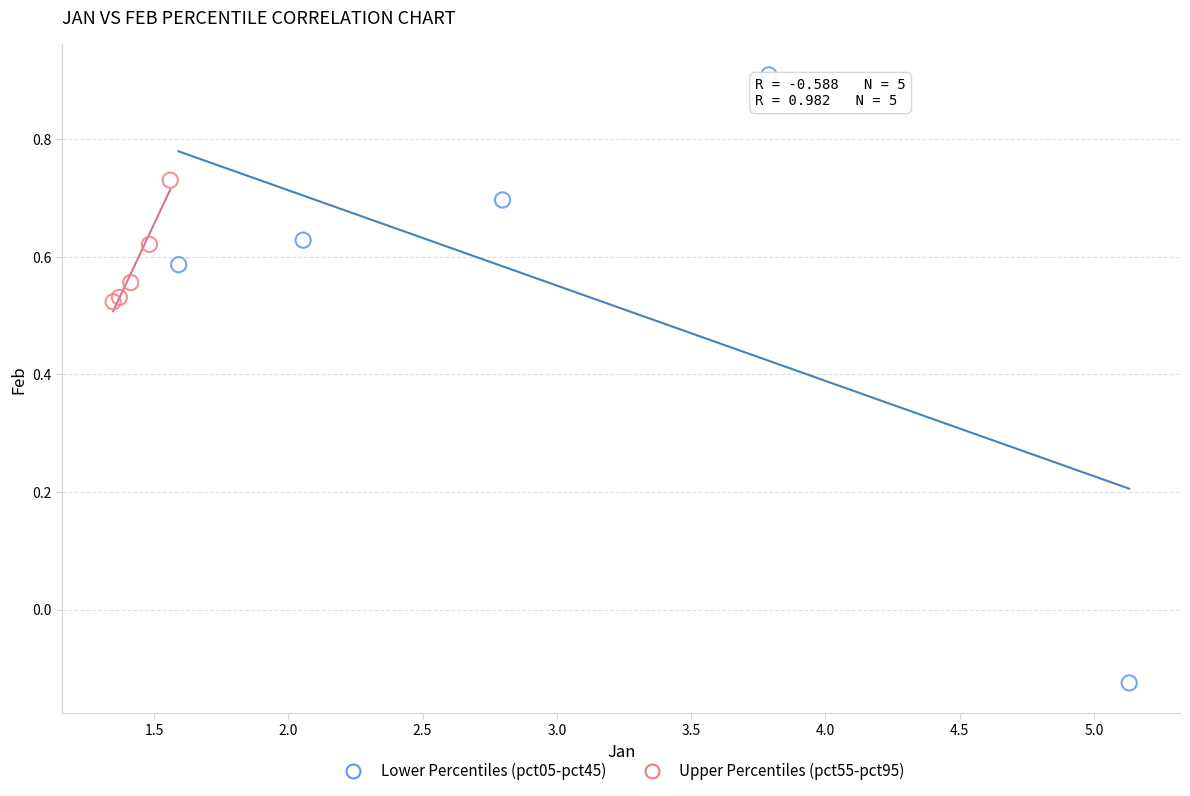

Which series has the largest Y range (max minus min)?

Lower Percentiles (pct05-pct45)